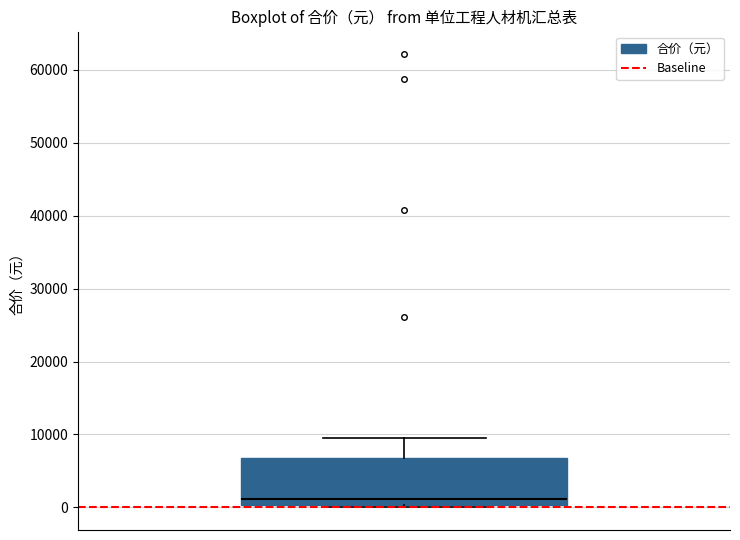

Transcribe this box plot: give where the median line is, the range the box spans, and where the two whiskers end, as read against the y-axis. The values are not printed on the chart, so give them approximately, as read against the axis.

median 1000, box 0 to 7000, whiskers 0 to 10000